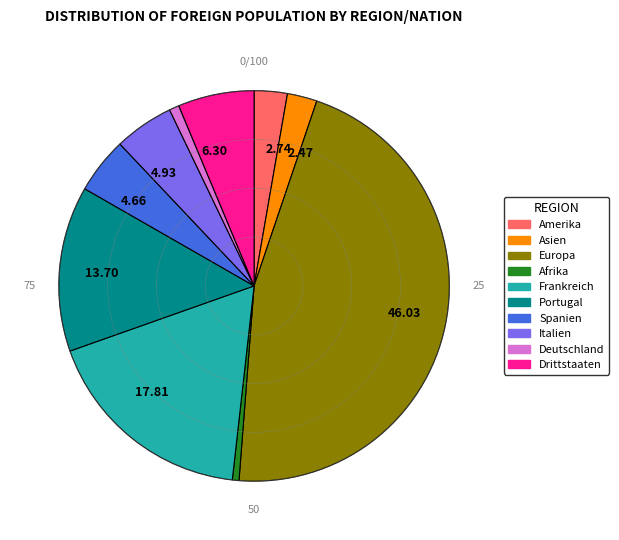

Does any single category account for the majority?

No